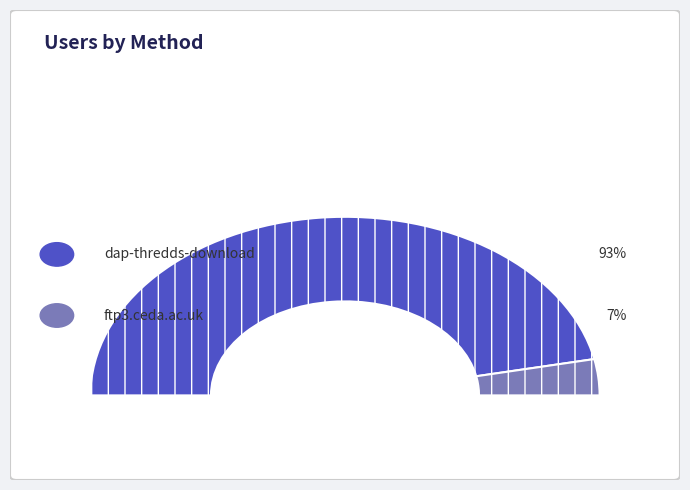

Rank the categories by value from lowest to highest.

ftp3.ceda.ac.uk, dap-thredds-download